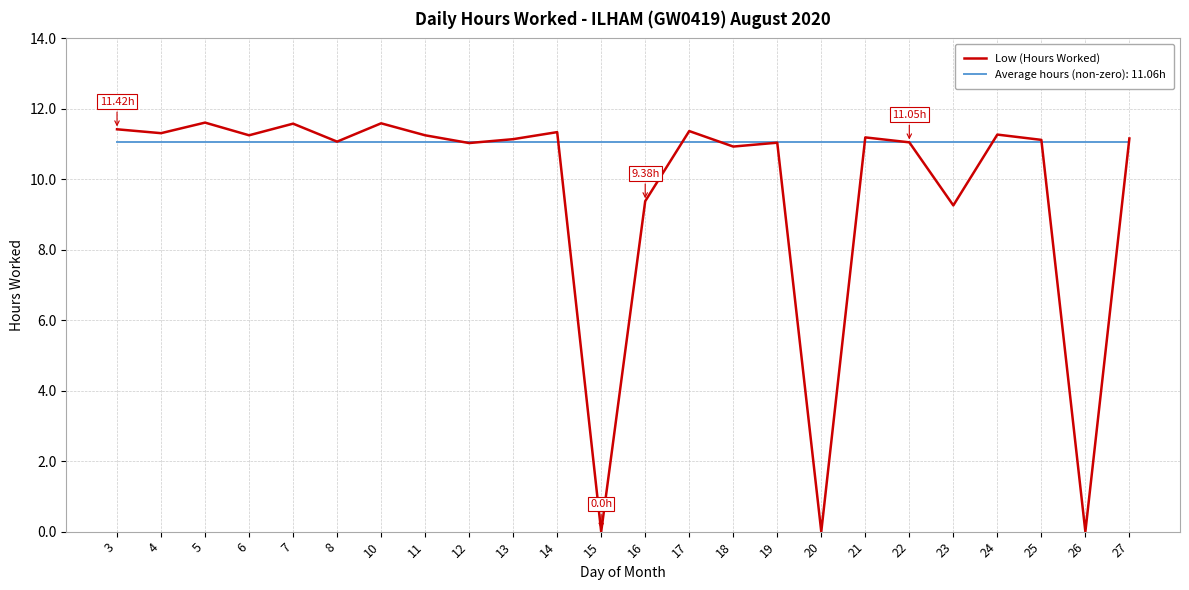

Rank the series by their average value, from highest to lowest.

Average hours (non-zero): 11.06h, Low (Hours Worked)